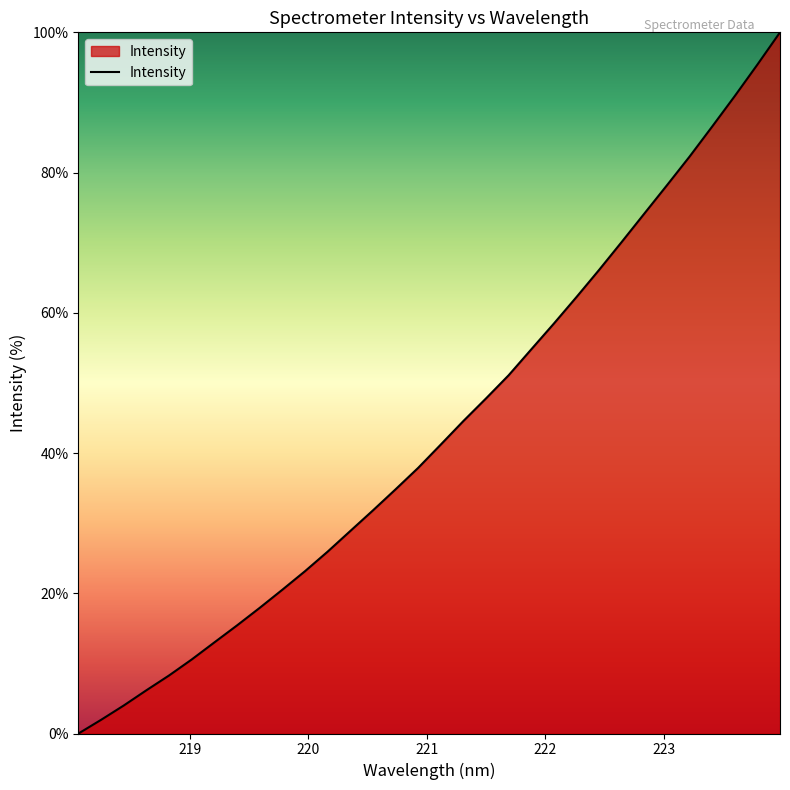

What is the difference between the maximum and minimum values?

100.0